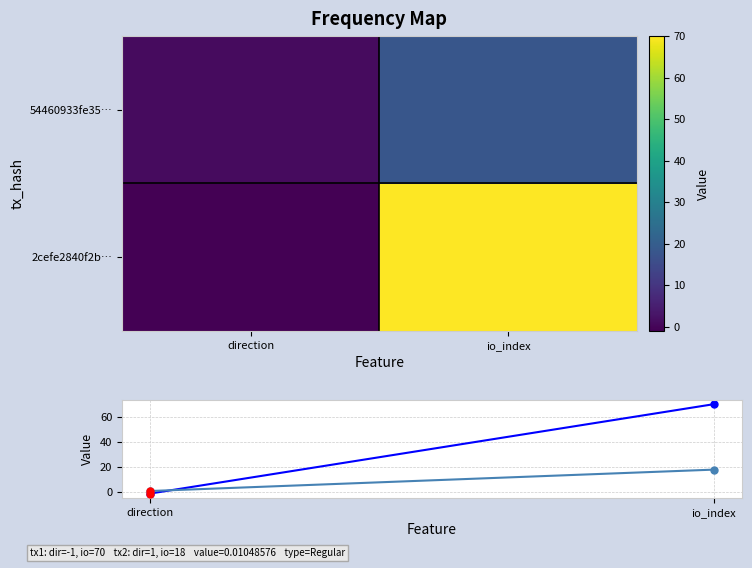

At how many categories does at least one series exceed 50?

1